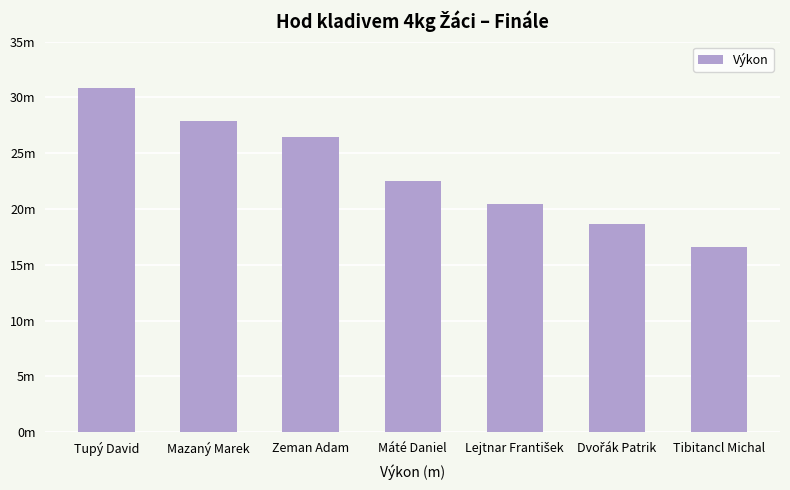

Which has a higher value, Tupý David or Dvořák Patrik?

Tupý David